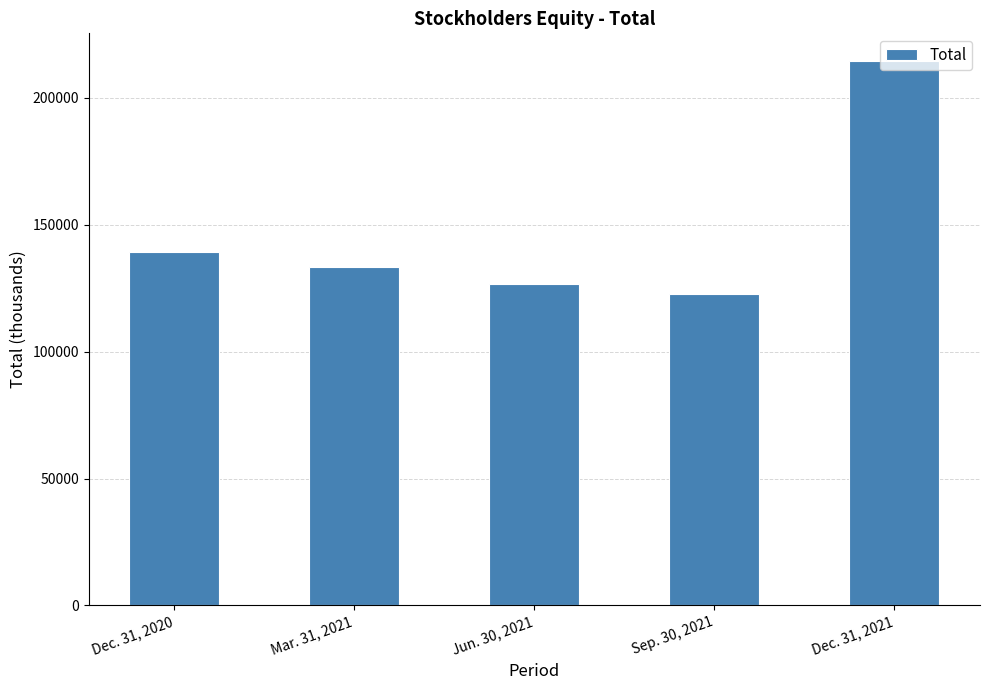

List the labels in order of value, smallest first.

Sep. 30, 2021, Jun. 30, 2021, Mar. 31, 2021, Dec. 31, 2020, Dec. 31, 2021